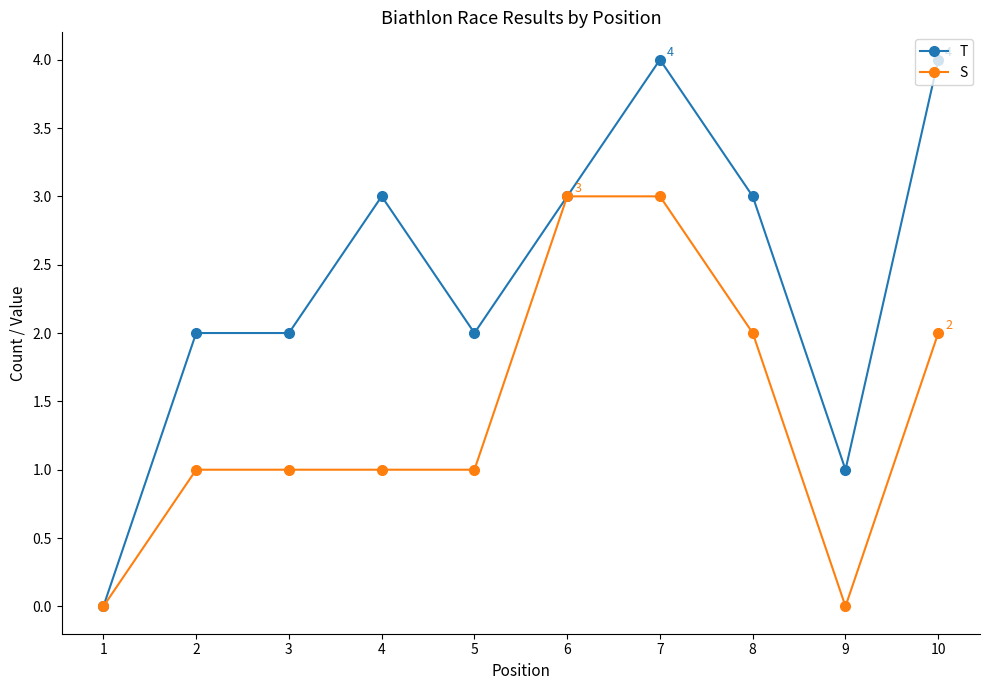

What is the difference between the highest and lowest values at 5?

1